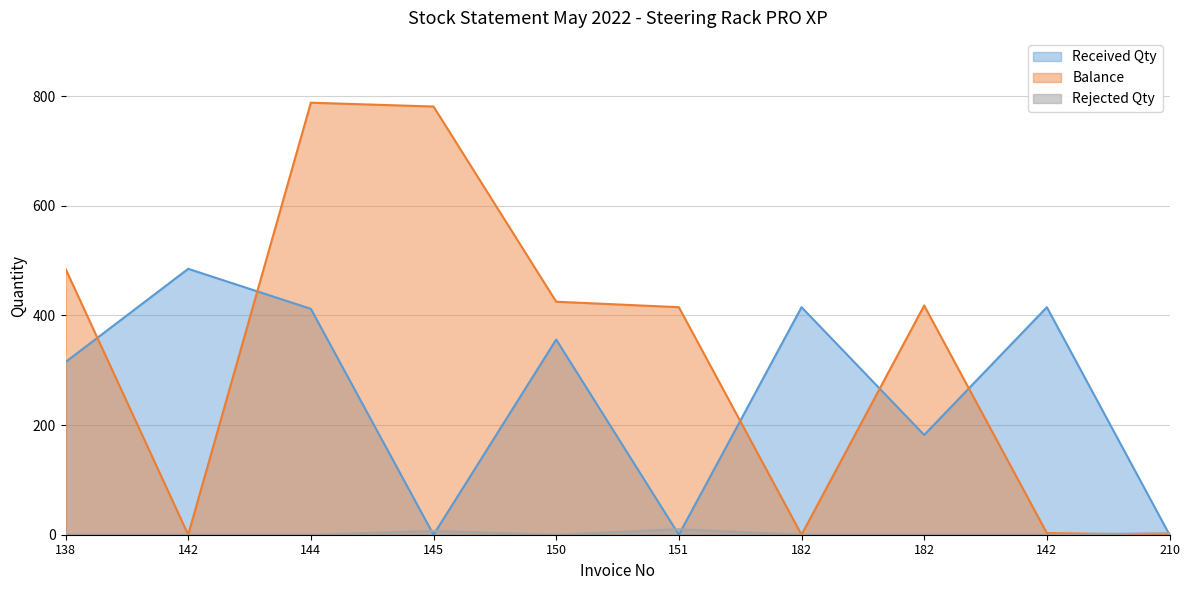

Which series has the widest spread of values?

Balance